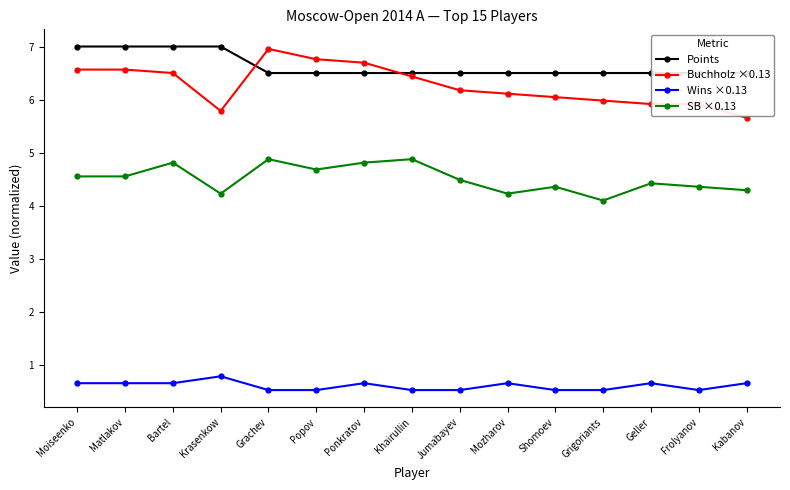

Does the chart have visible grid lines?

No